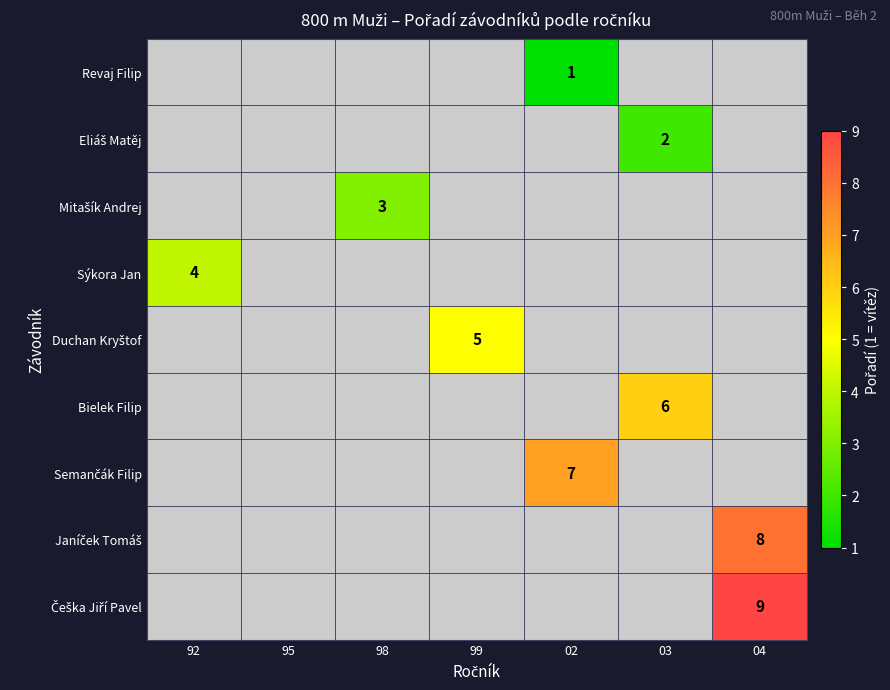

List the series in order of their peak value, lowest first.

Revaj Filip, Eliáš Matěj, Mitašík Andrej, Sýkora Jan, Duchan Kryštof, Bielek Filip, Semančák Filip, Janíček Tomáš, Češka Jiří Pavel